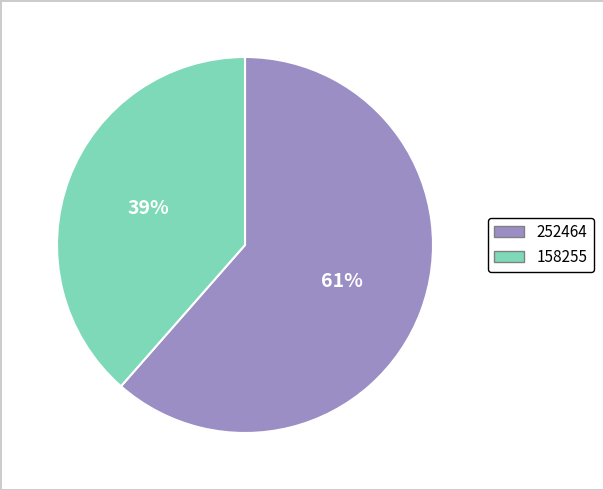

Is it true that 158255 is 30% of the pie?

False